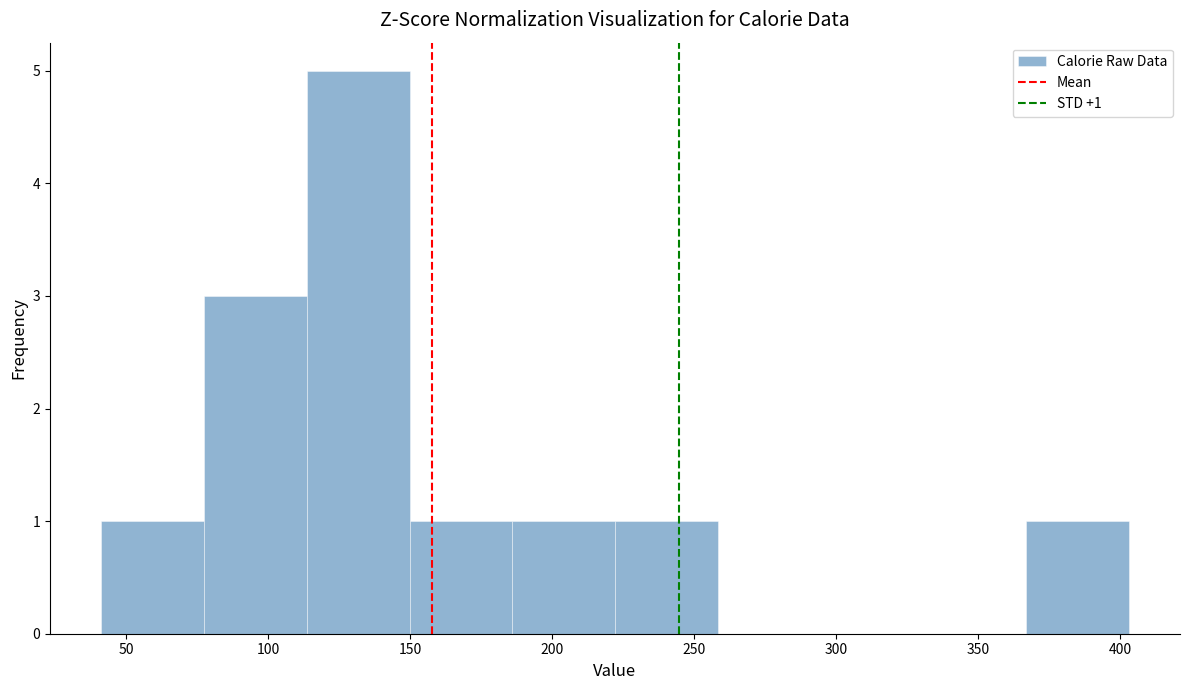

Over which range of the x-axis is the bar tallest?

115 to 150